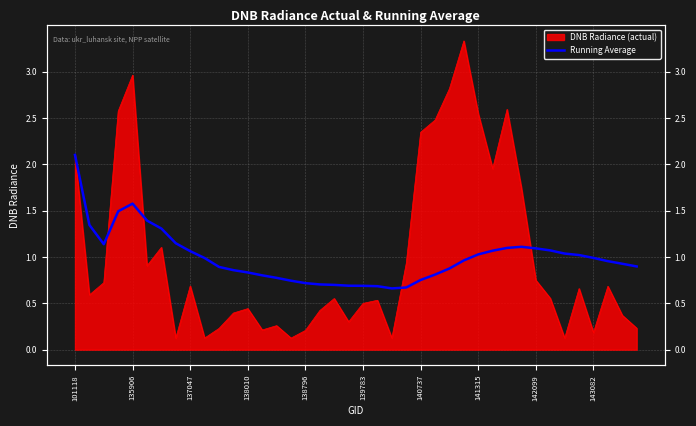

What is the change in value from 15 to 32?

+0.3